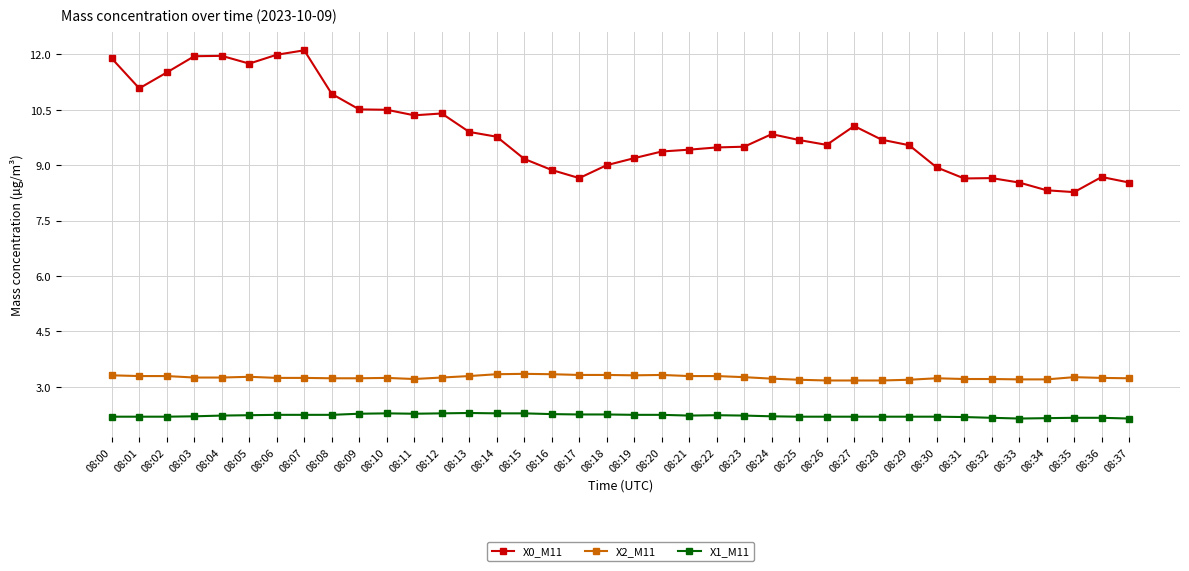

Is the value of X0_M11 at 08:05 greater than the value of X2_M11 at 08:20?

Yes